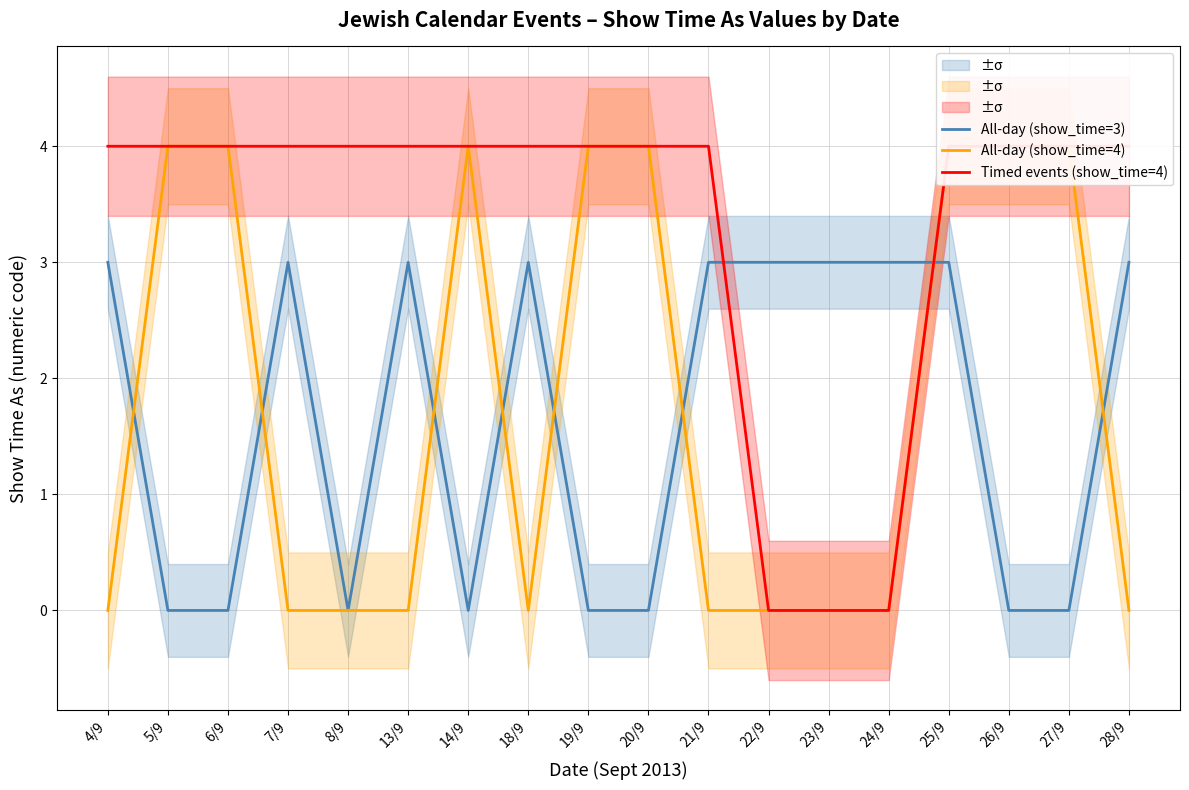

Does the chart display data point markers on the line(s)?

No